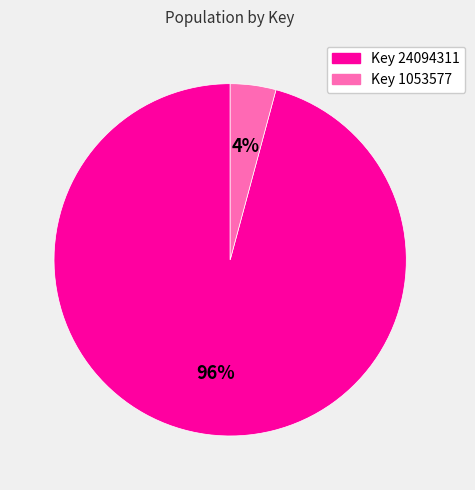

Which has a higher value, Key 24094311 or Key 1053577?

Key 24094311